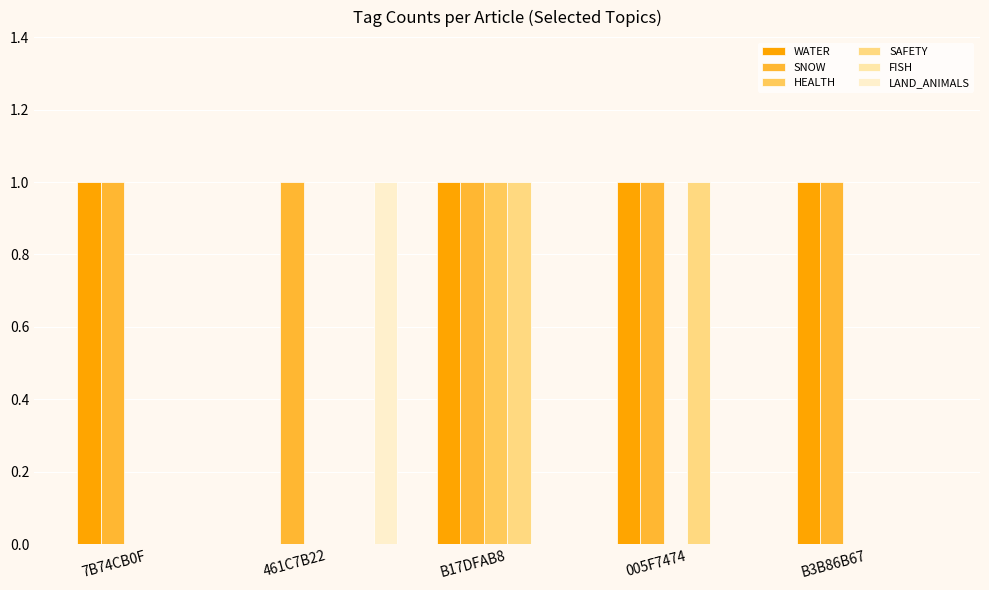

List the labels in order of LAND_ANIMALS value, largest first.

461C7B22, 7B74CB0F, B17DFAB8, 005F7474, B3B86B67